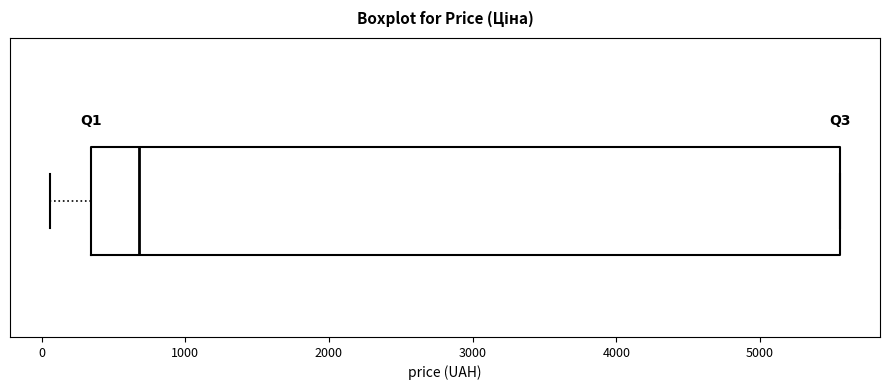

Read this box plot against the x-axis: the position of the median line, the range covered by the box, and the ends of both whiskers. The values are not printed on the chart, so give them approximately, as read against the axis.

median 700, box 300 to 5600, whiskers 100 to 5600